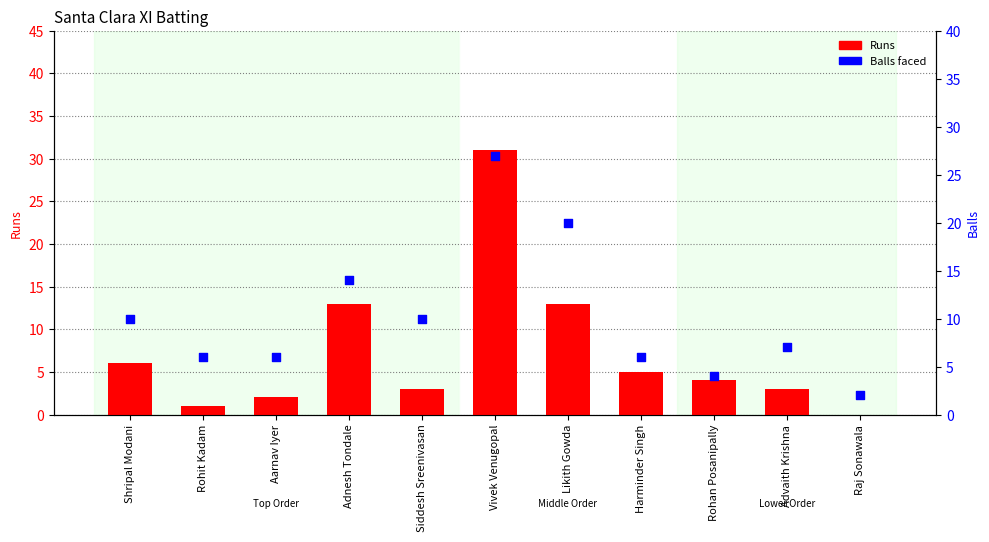

Which series has the largest total across all categories?

Balls